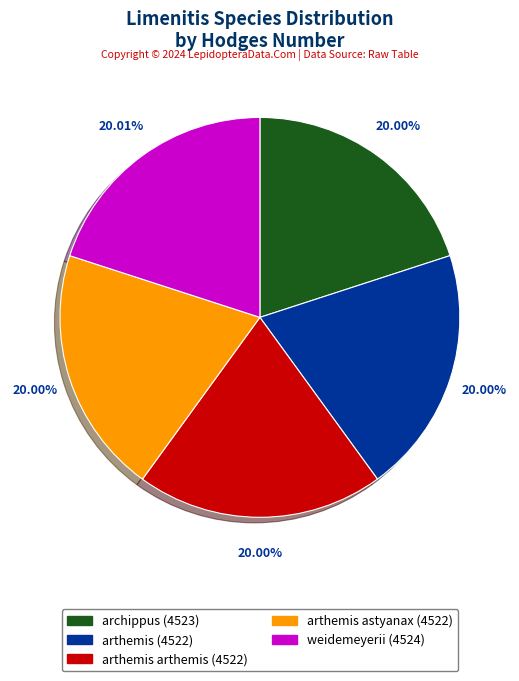

Does any single category account for the majority?

No